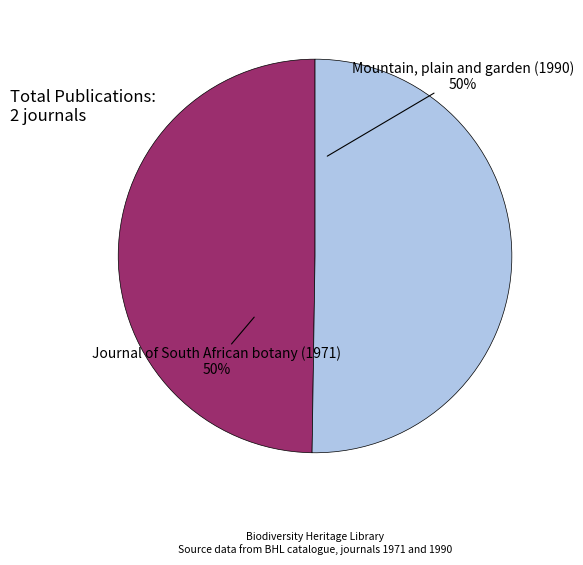

How many segments does this pie chart have?

2